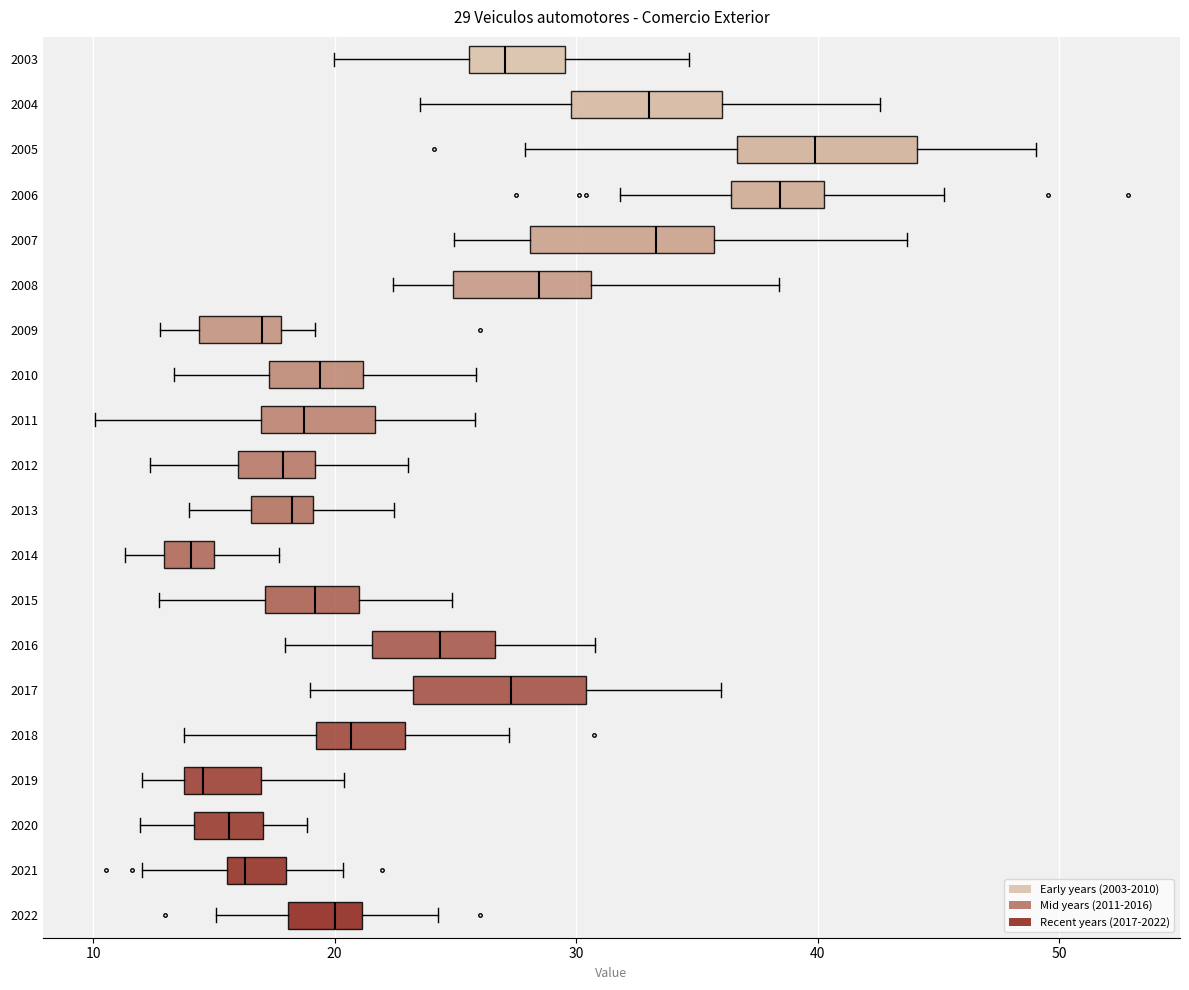

Which box's median line is the furthest to the right?

2005